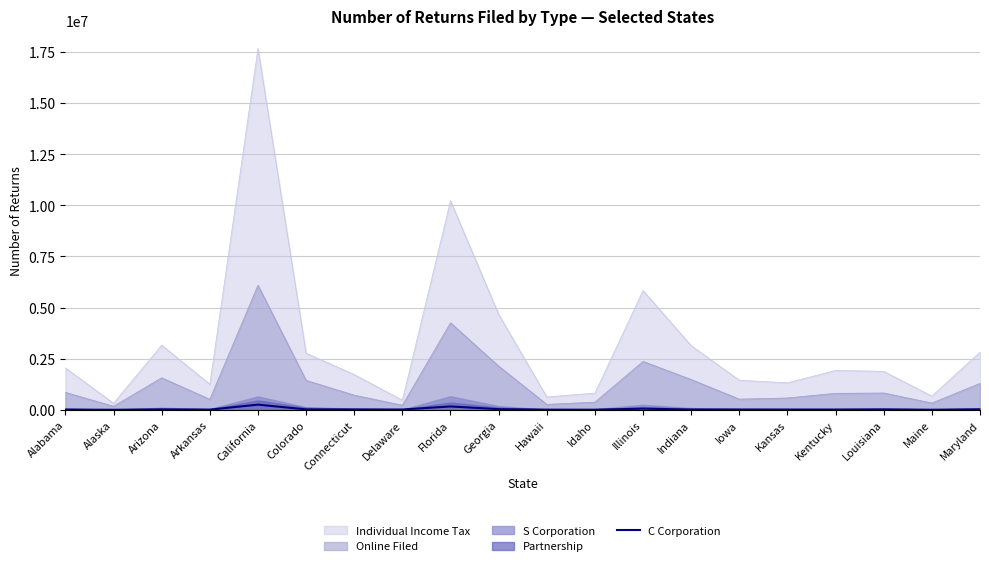

How many interior local peaks (higher than both neighbors) does the data have?

6